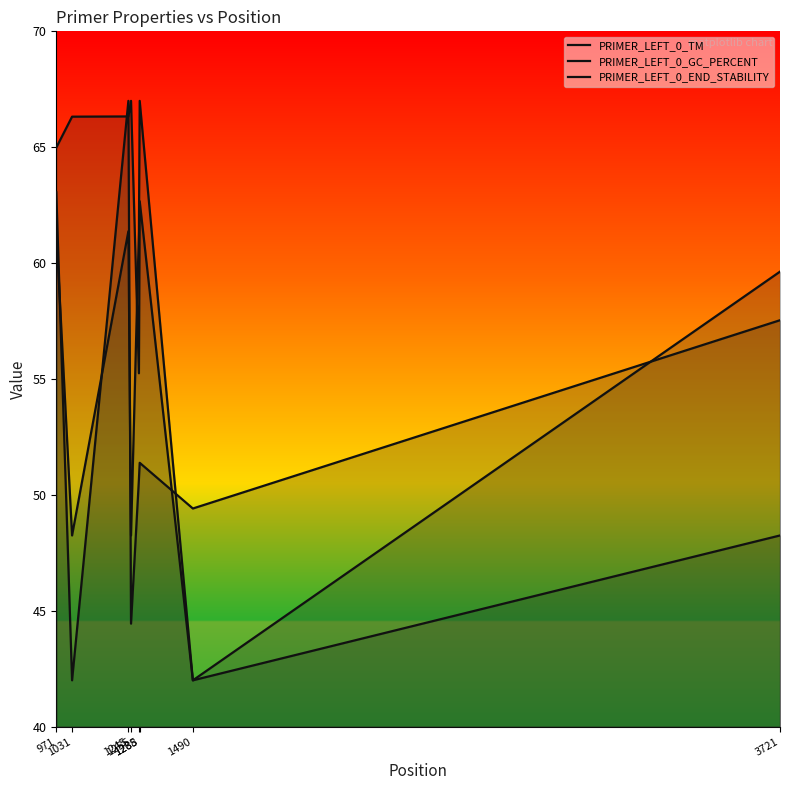

At how many categories does at least one series exceed 47?

8